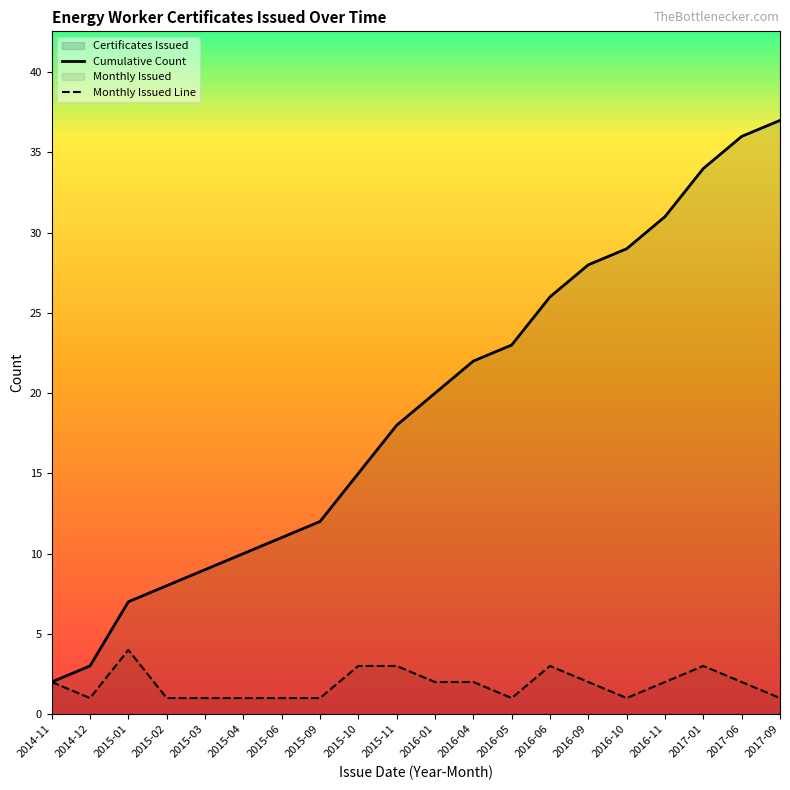

What is the difference between the second highest and minimum values in the Cumulative Count series?

34